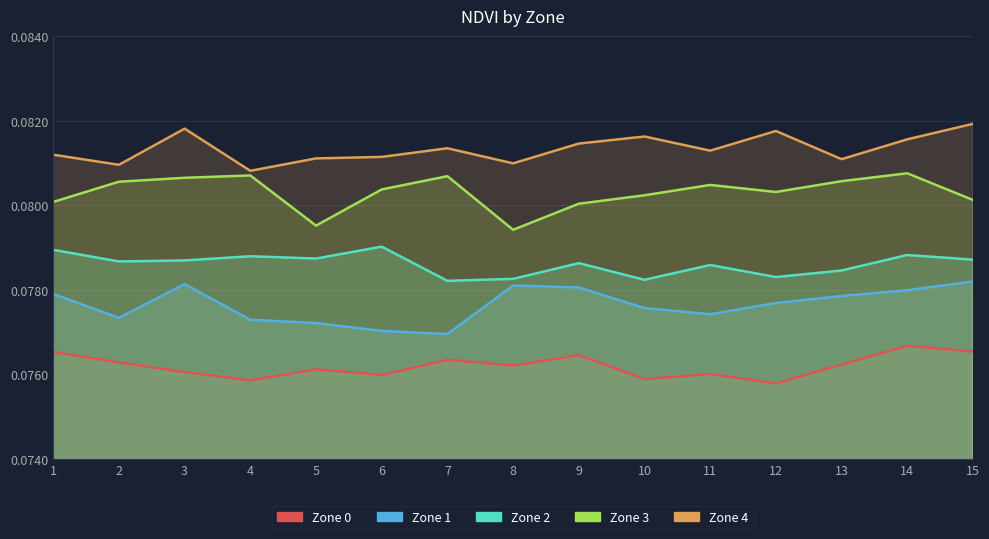

How many Zone 2 values are between 0 and 1?

15